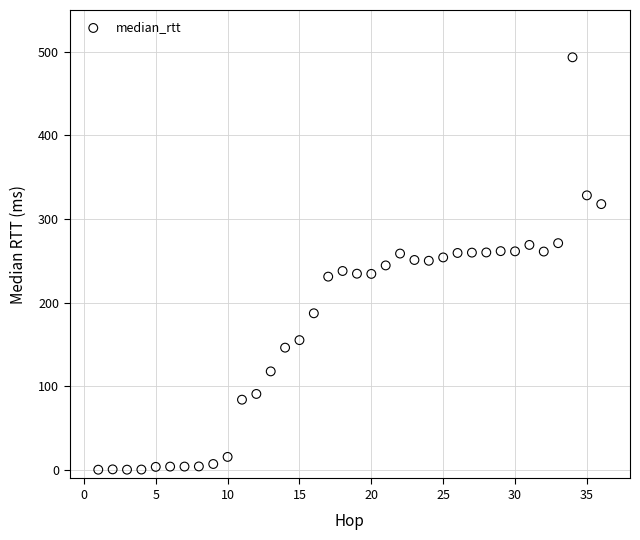

What is the range of Y values (max minus min)?

493.0